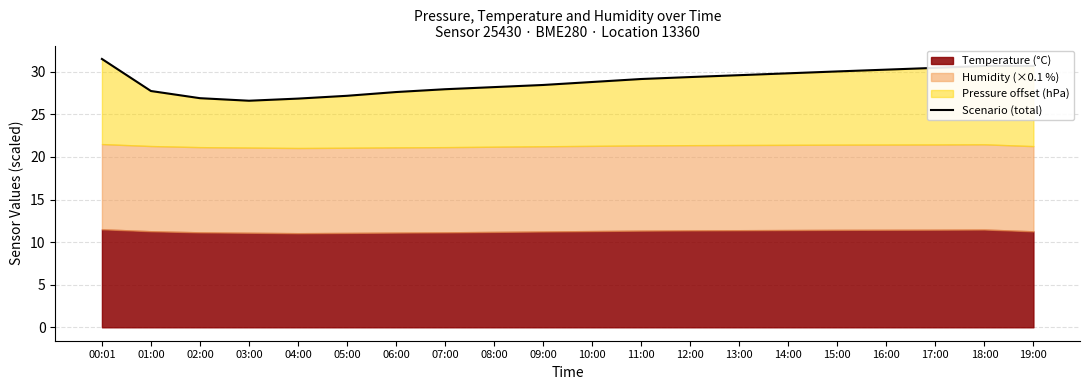

True or false: the data shows 11.4 at 01:00.

False